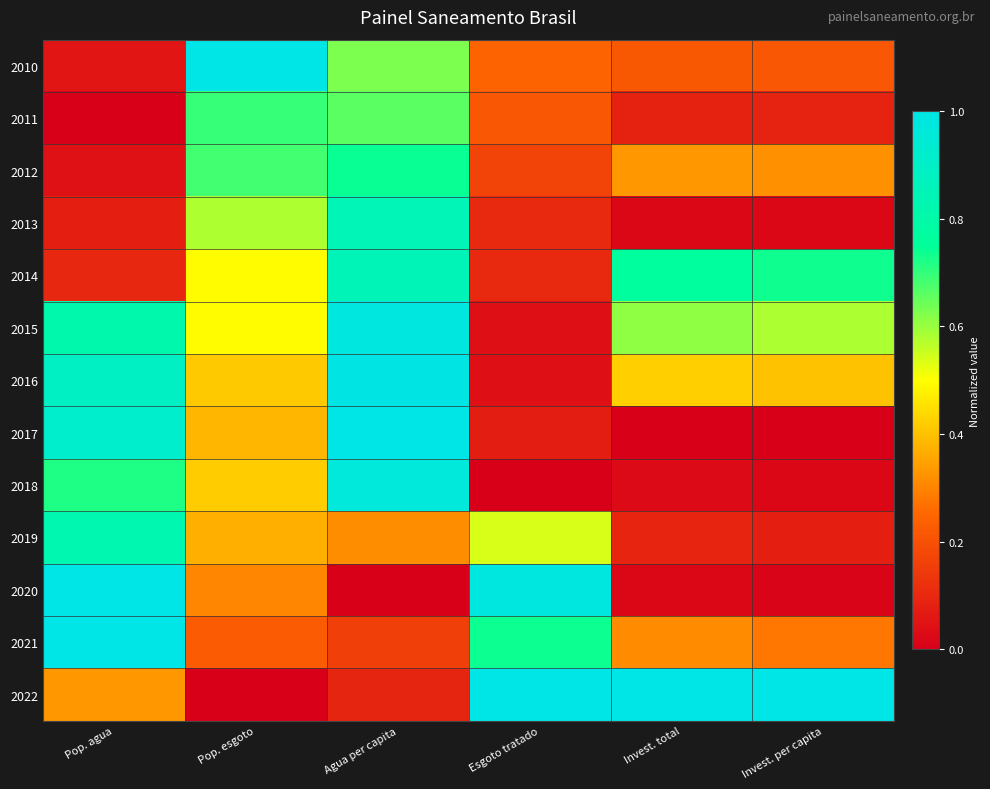

Reading left to right, what are all the values shown in this chart?

2010: Pop. agua=0.1	Pop. esgoto=1.0	Agua per capita=0.6	Esgoto tratado=0.2	Invest. total=0.2	Invest. per capita=0.2
2011: Pop. agua=0.0	Pop. esgoto=0.7	Agua per capita=0.7	Esgoto tratado=0.2	Invest. total=0.1	Invest. per capita=0.1
2012: Pop. agua=0.0	Pop. esgoto=0.7	Agua per capita=0.7	Esgoto tratado=0.2	Invest. total=0.3	Invest. per capita=0.3
2013: Pop. agua=0.1	Pop. esgoto=0.6	Agua per capita=0.8	Esgoto tratado=0.1	Invest. total=0.0	Invest. per capita=0.0
2014: Pop. agua=0.1	Pop. esgoto=0.5	Agua per capita=0.9	Esgoto tratado=0.1	Invest. total=0.8	Invest. per capita=0.7
2015: Pop. agua=0.8	Pop. esgoto=0.5	Agua per capita=1.0	Esgoto tratado=0.0	Invest. total=0.6	Invest. per capita=0.6
2016: Pop. agua=0.9	Pop. esgoto=0.4	Agua per capita=1.0	Esgoto tratado=0.0	Invest. total=0.4	Invest. per capita=0.4
2017: Pop. agua=0.9	Pop. esgoto=0.4	Agua per capita=1.0	Esgoto tratado=0.1	Invest. total=0.0	Invest. per capita=0.0
2018: Pop. agua=0.7	Pop. esgoto=0.4	Agua per capita=1.0	Esgoto tratado=0.0	Invest. total=0.0	Invest. per capita=0.0
2019: Pop. agua=0.8	Pop. esgoto=0.4	Agua per capita=0.3	Esgoto tratado=0.5	Invest. total=0.1	Invest. per capita=0.1
2020: Pop. agua=1.0	Pop. esgoto=0.3	Agua per capita=0.0	Esgoto tratado=1.0	Invest. total=0.0	Invest. per capita=0.0
2021: Pop. agua=1.0	Pop. esgoto=0.2	Agua per capita=0.2	Esgoto tratado=0.7	Invest. total=0.3	Invest. per capita=0.3
2022: Pop. agua=0.3	Pop. esgoto=0.0	Agua per capita=0.1	Esgoto tratado=1.0	Invest. total=1.0	Invest. per capita=1.0